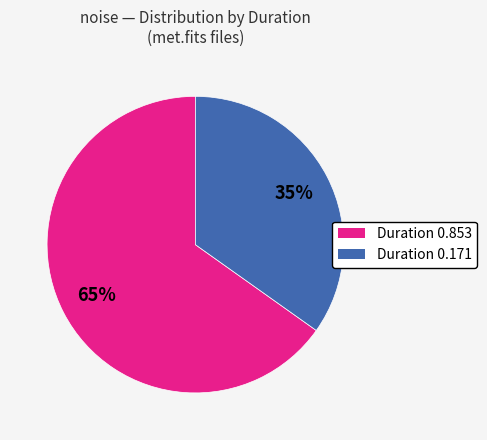

Which slice is the largest?

Duration 0.853